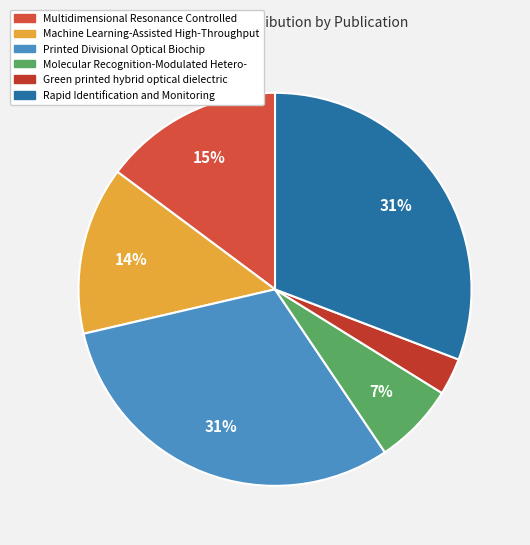

Does Rapid Identification and Monitoring represent more than half of the total?

No